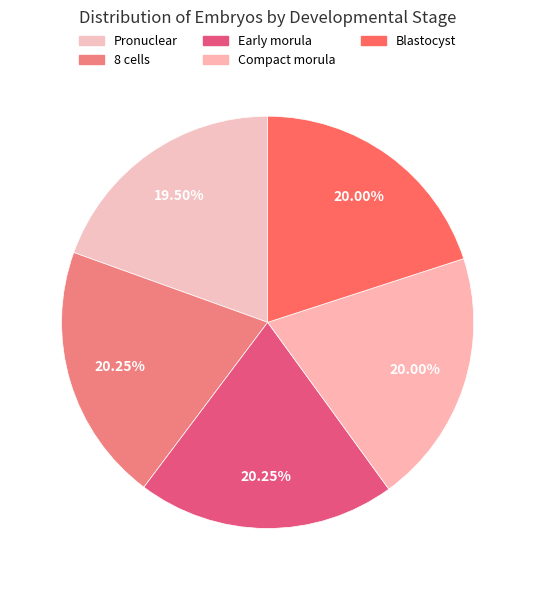

True or false: Blastocyst accounts for 20% of the total.

True